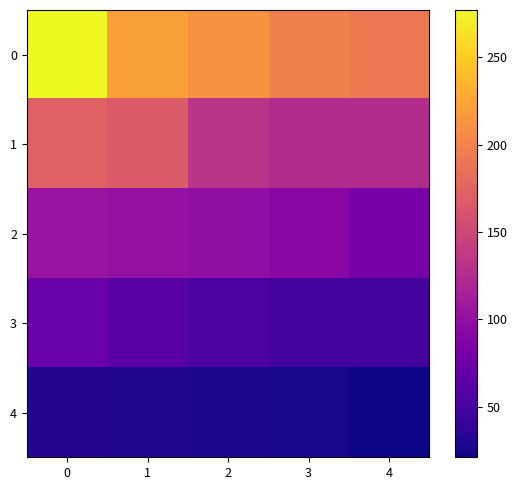

Which series changed the most between 1 and 4?

1